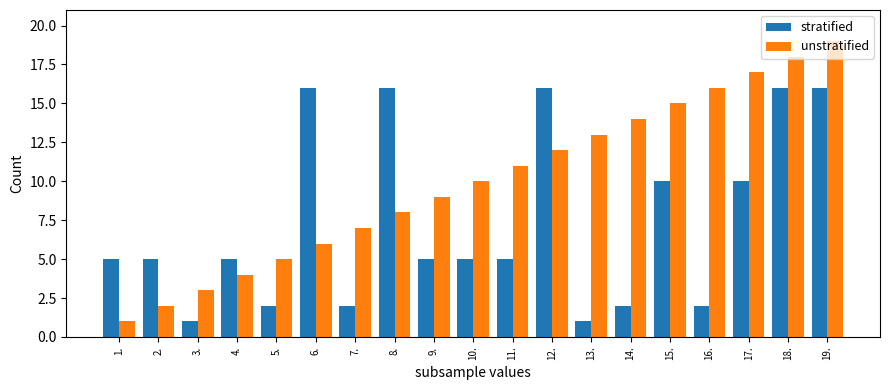

What are all the series names shown in the legend?

stratified, unstratified